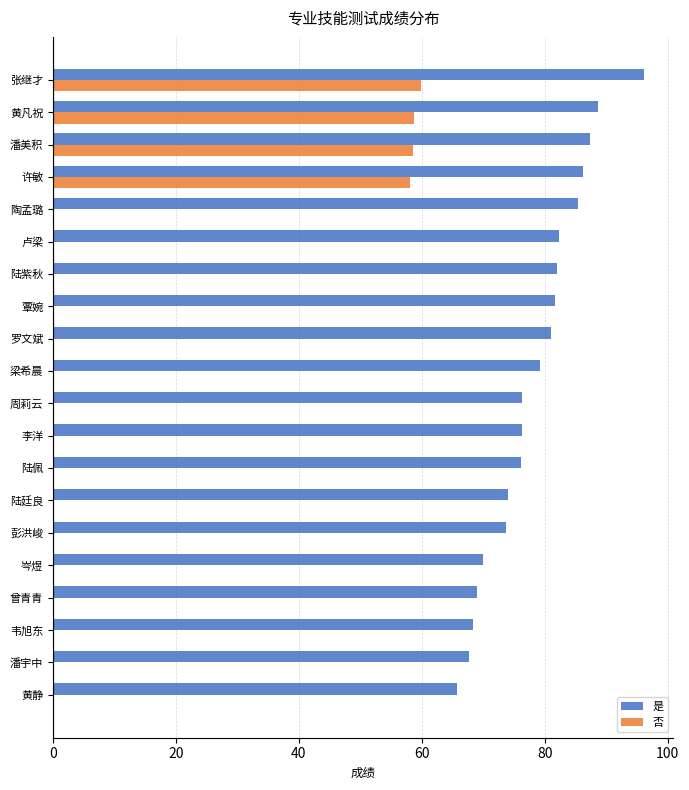

At which category is the sum across all series the highest?

张继才